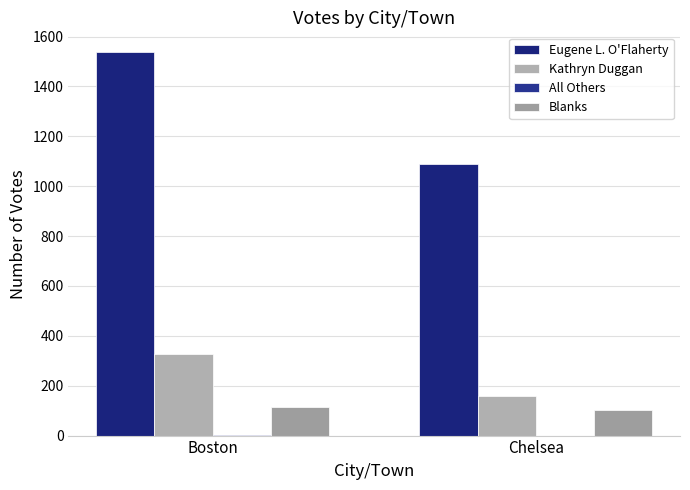

Does the chart contain stacked bars?

No